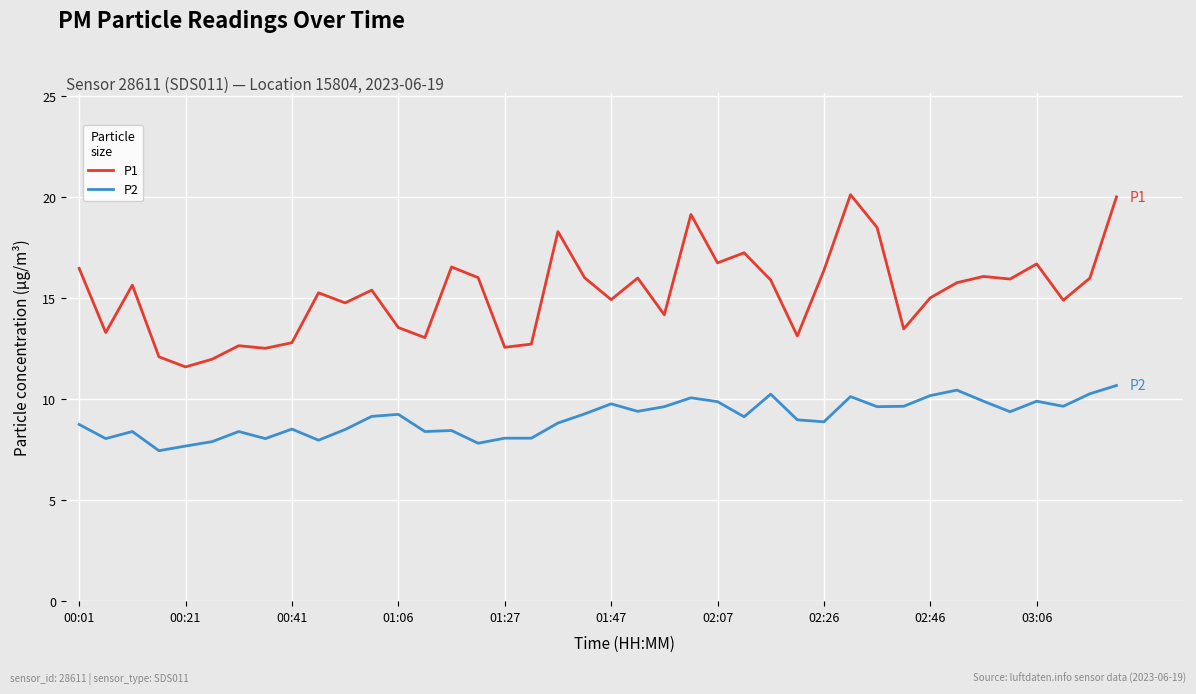

List the series in order of their peak value, highest first.

P1, P2